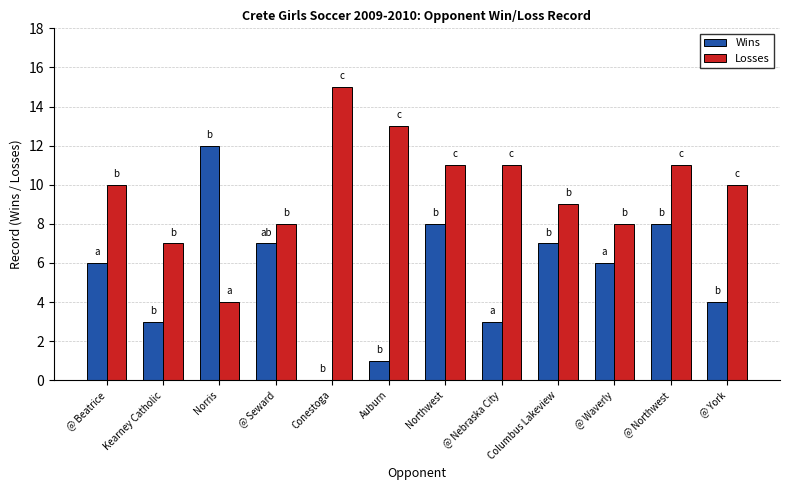

True or false: Losses has a value of 7 at Kearney Catholic.

True